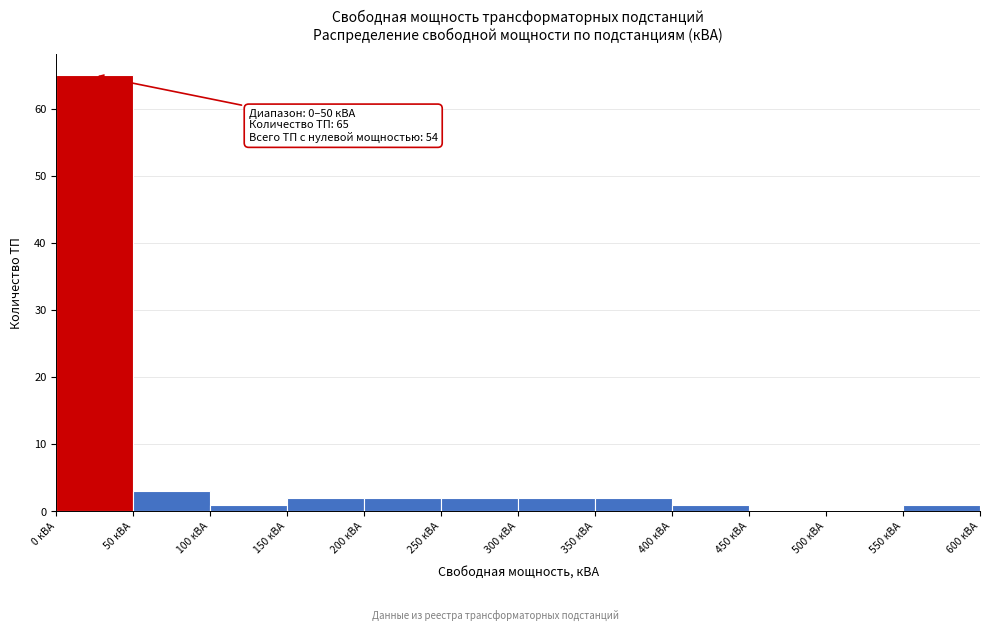

Which range on the x-axis has the tallest bar?

0 to 50